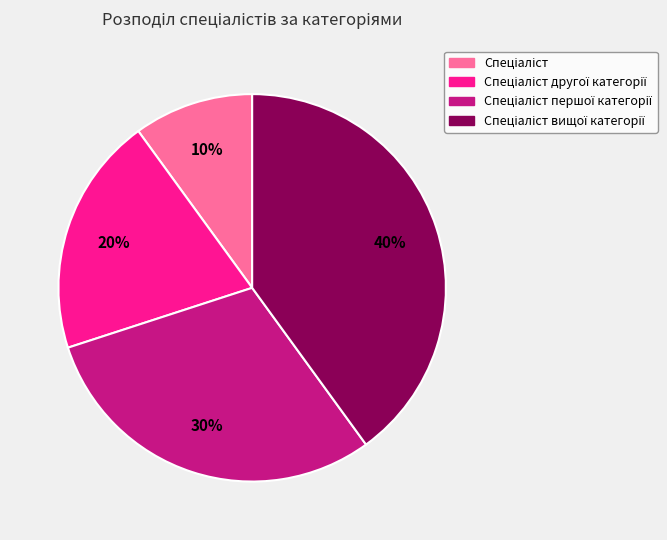

To the nearest percent, what is the average slice percentage?

25%